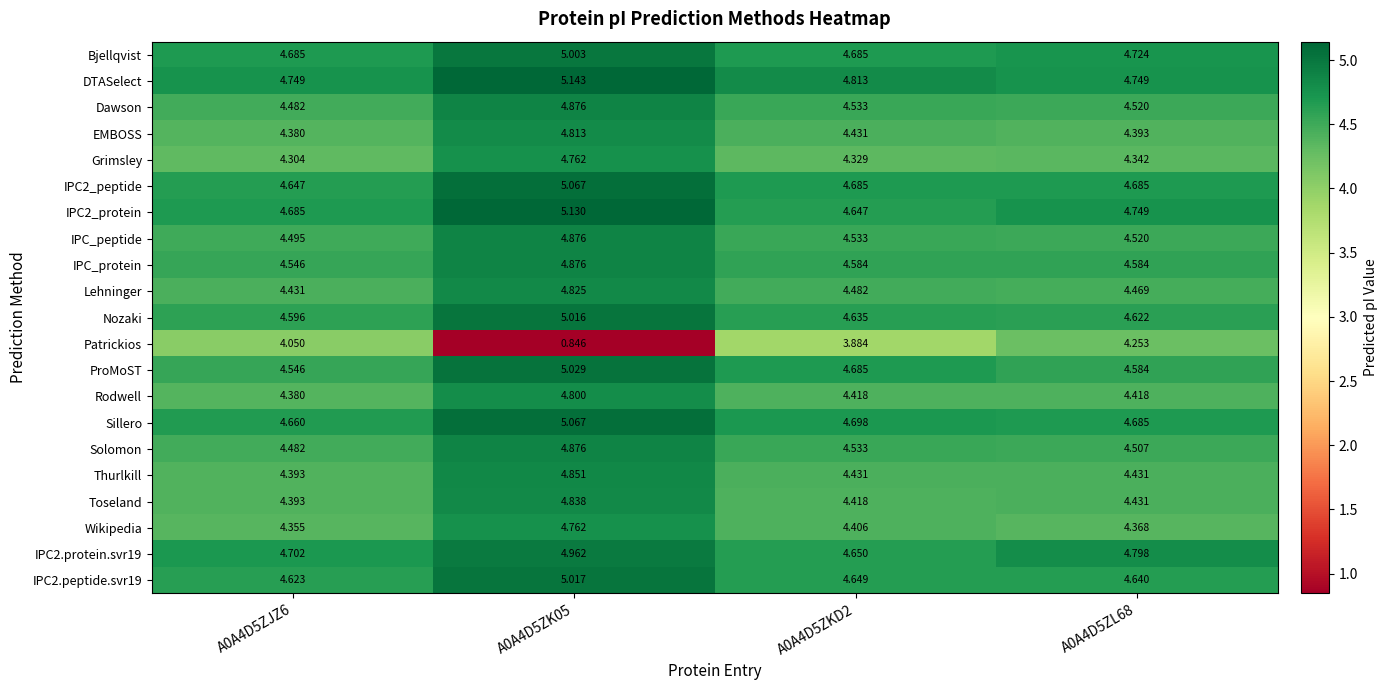

Which series has the largest total across all categories?

DTASelect